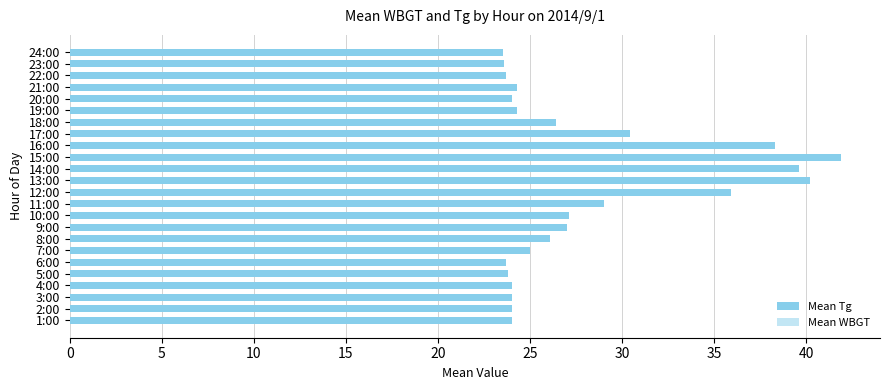

Reading left to right, extract all data points from this chart.

Mean Tg: 24.0	24.0	24.0	24.0	23.8	23.7	25.0	26.1	27.0	27.1	29.0	35.9	40.2	39.6	41.9	38.3	30.4	26.4	24.3	24.0	24.3	23.7	23.6	23.5
Mean WBGT: 21.8	22.1	21.9	22.4	22.3	22.1	22.4	22.7	23.2	23.2	23.7	25.4	26.5	26.3	26.7	26.2	24.3	23.7	22.6	22.4	22.4	22.2	22.0	21.9